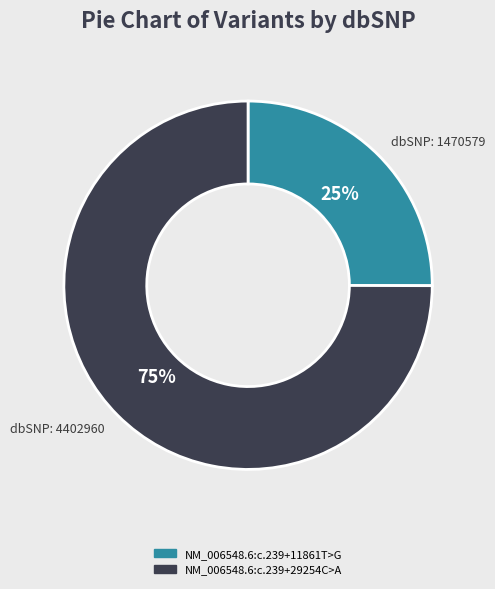

Is there any slice that represents more than half of the pie?

Yes